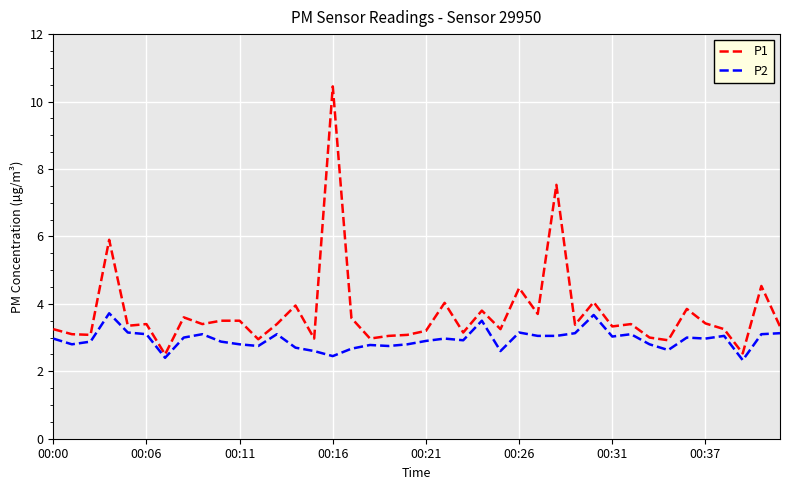

Is this an area chart (filled region under the line)?

No